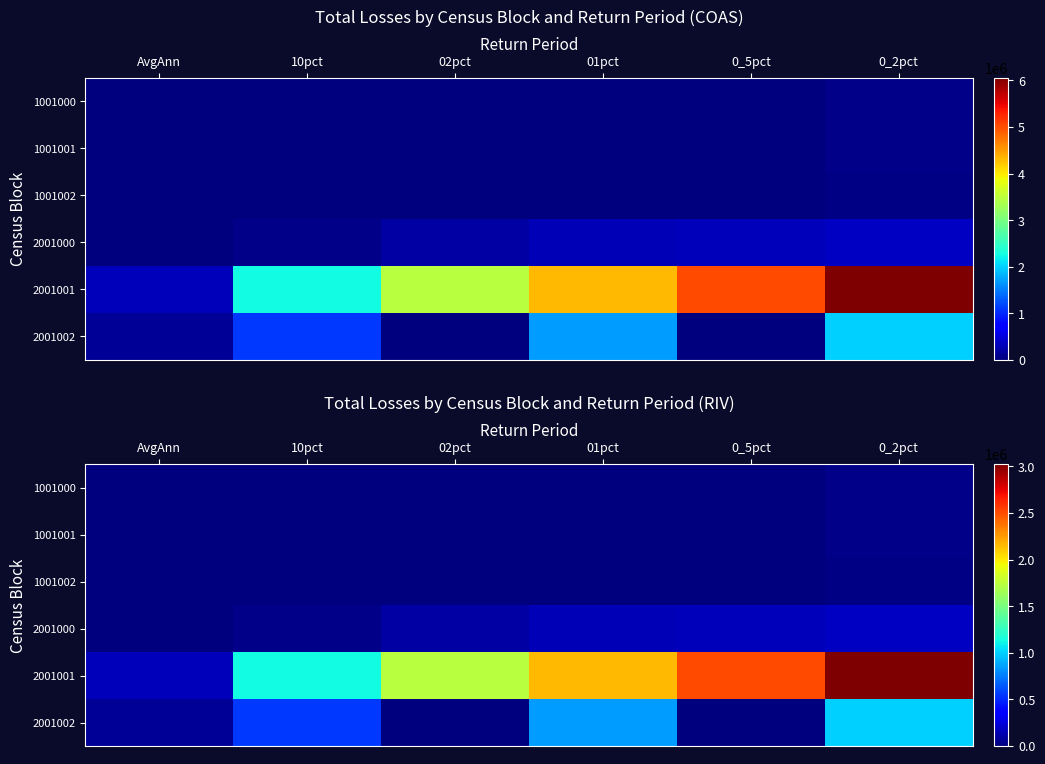

At 02pct, list the series in order from smallest to largest.

1001000, 1001001, 1001002, 2001002, 2001000, 2001001